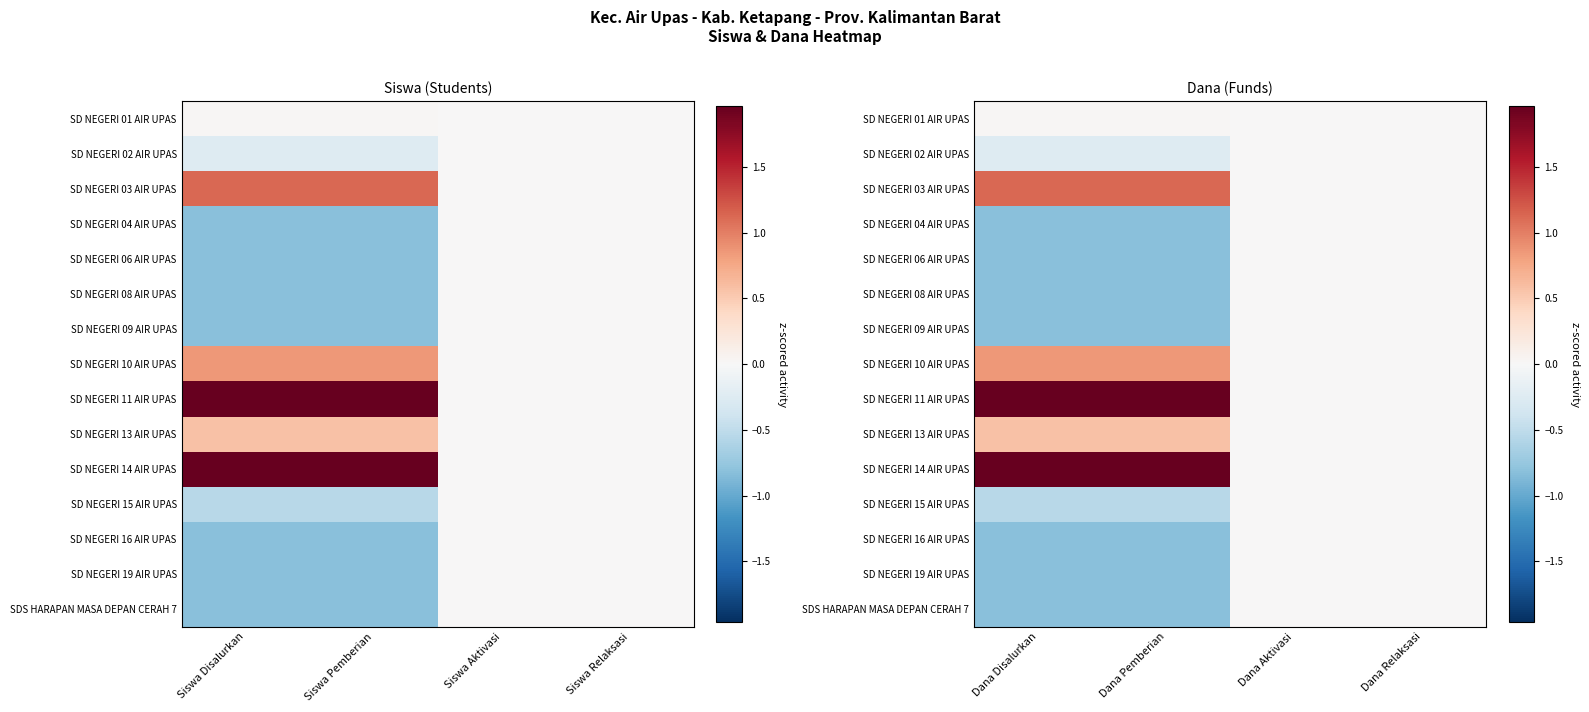

At which label does SD NEGERI 11 AIR UPAS first exceed 1?

Dana Disalurkan